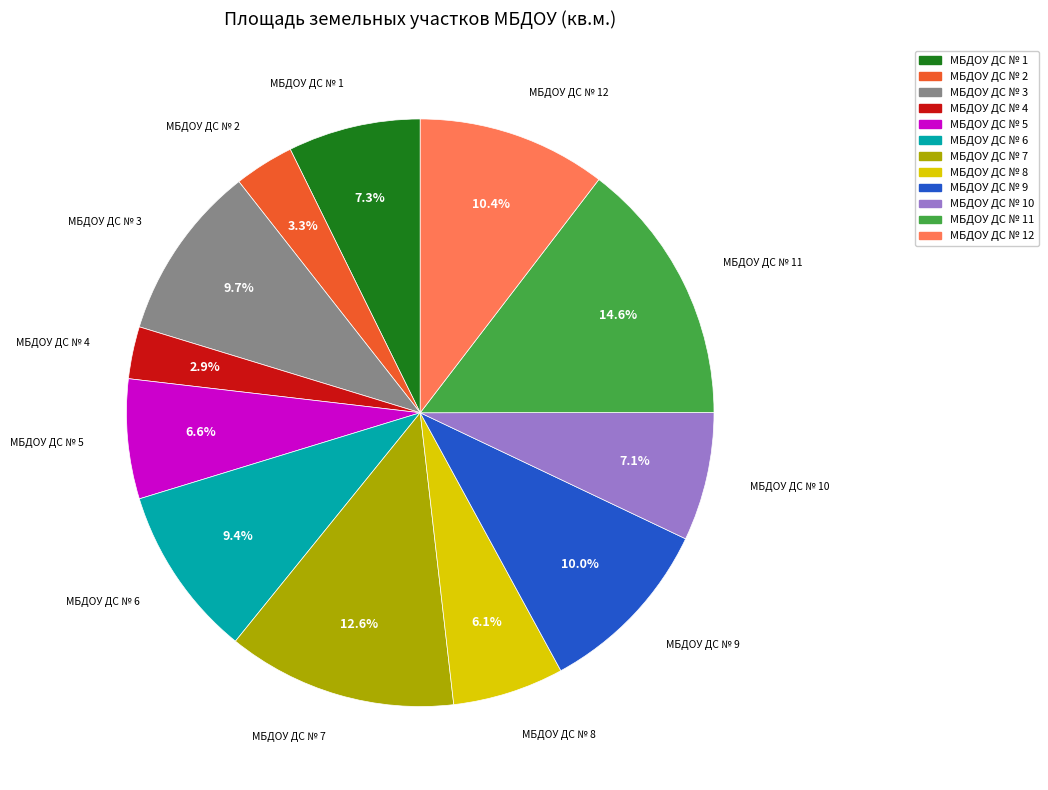

Does any single category account for the majority?

No